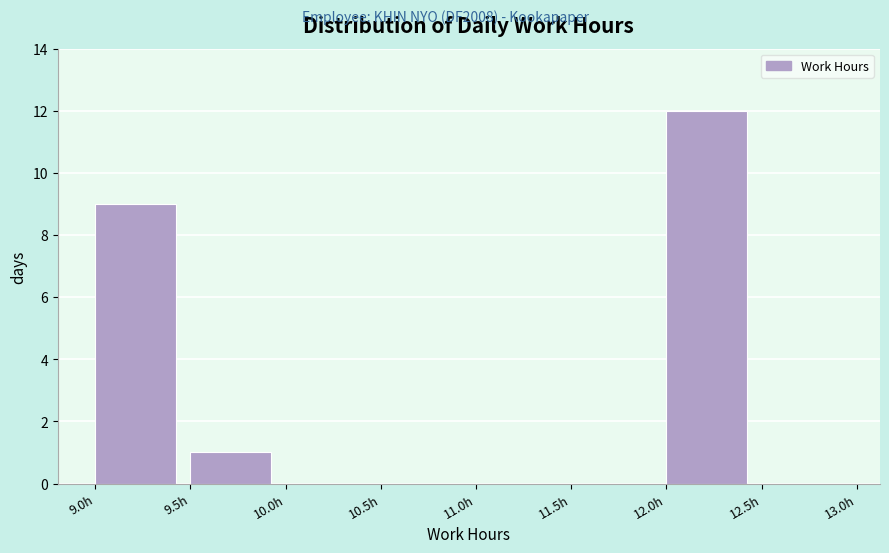

Over which range of the x-axis is the bar tallest?

12.0 to 12.5